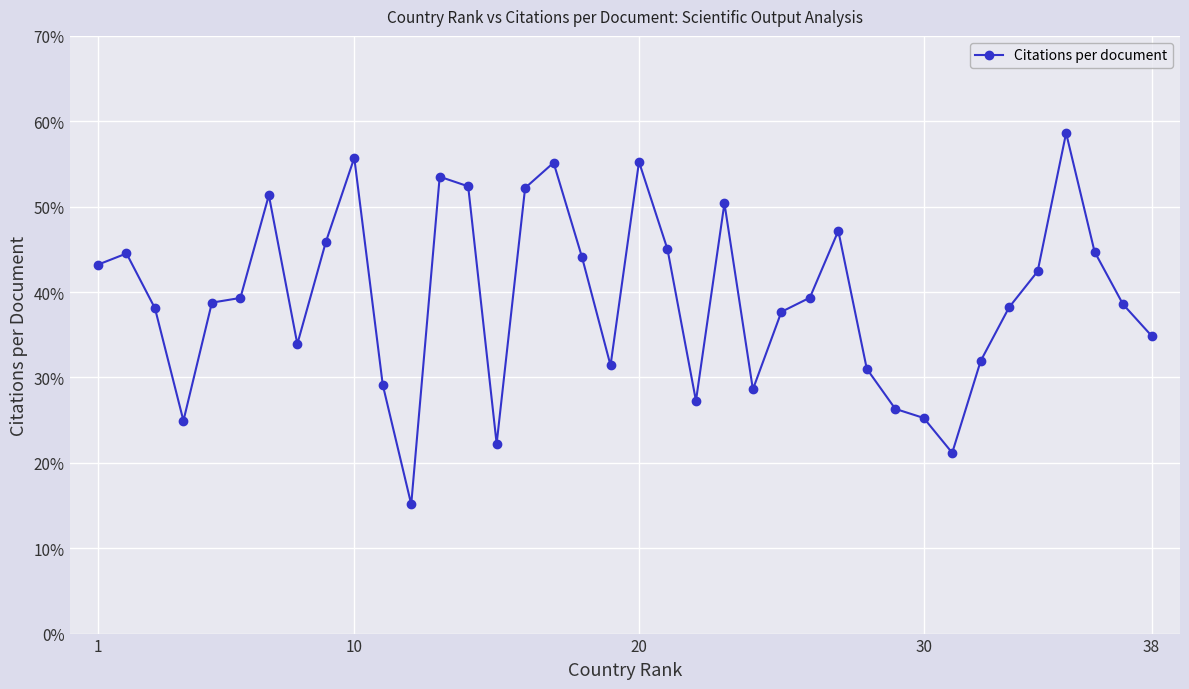

What is the smallest value displayed?

15.1